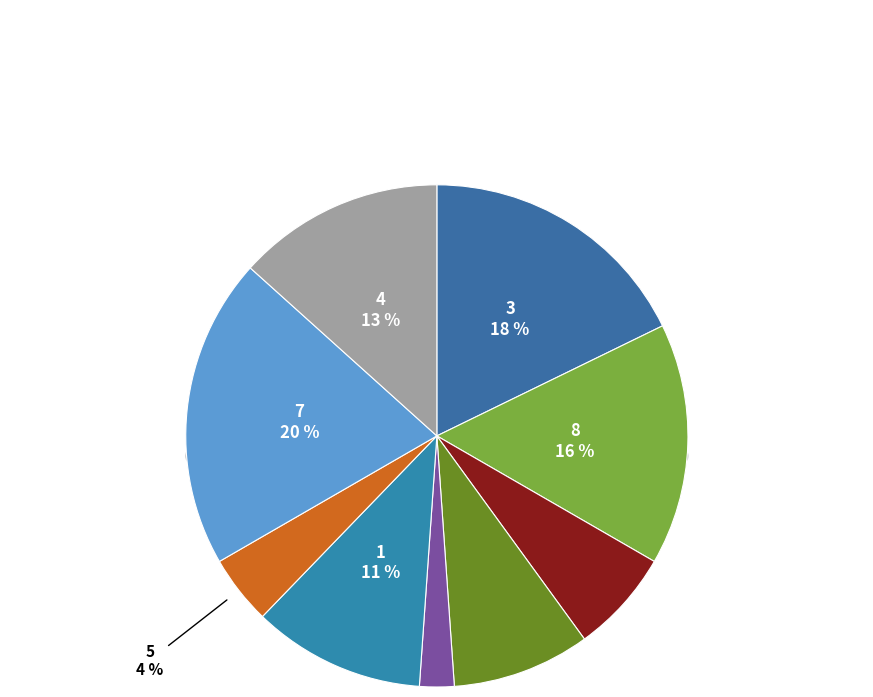

To the nearest percent, what is the difference between the largest and smallest slice percentages?

18%